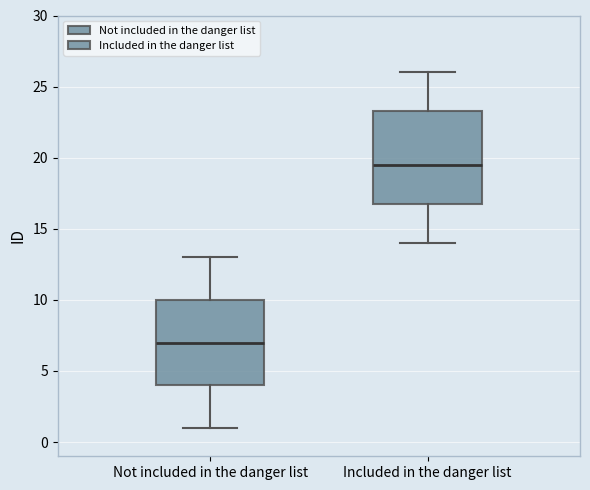

Reading left to right, read every box against the y-axis: the position of its median line, the range the box covers, and the ends of its whiskers. The values are not printed on the chart, so give them approximately, as read against the axis.

Not included in the danger list: median 7.0, box 4.0 to 10.0, whiskers 1.0 to 13.0
Included in the danger list: median 19.5, box 17.0 to 23.5, whiskers 14.0 to 26.0